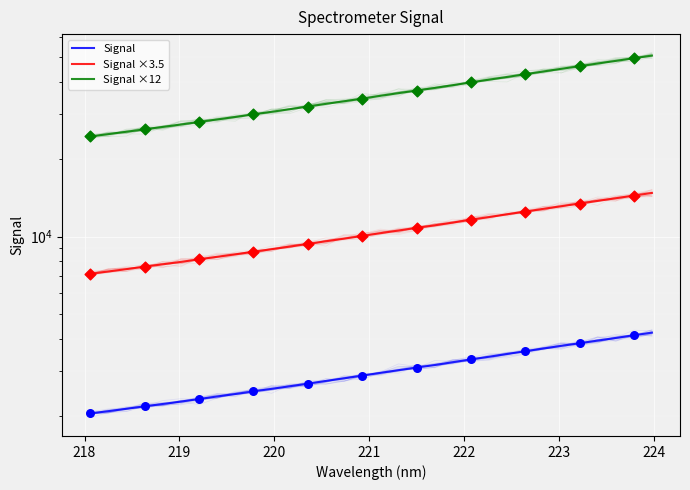

Which series has the largest total across all categories?

Signal ×12